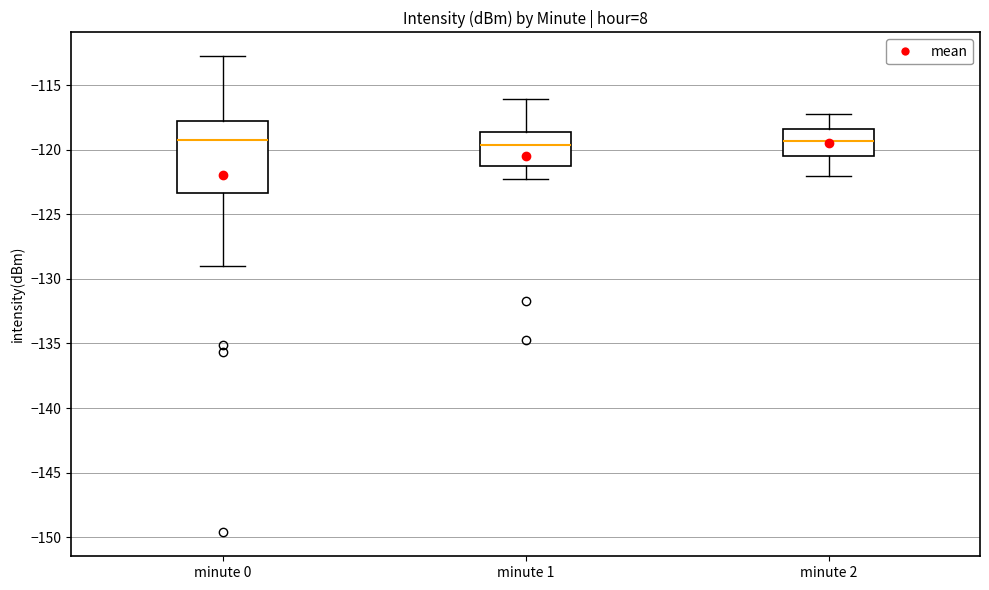

Where is the upper edge of the box for minute 2 on the y-axis? The values are not printed on the chart, so give them approximately, as read against the axis.

-118.5